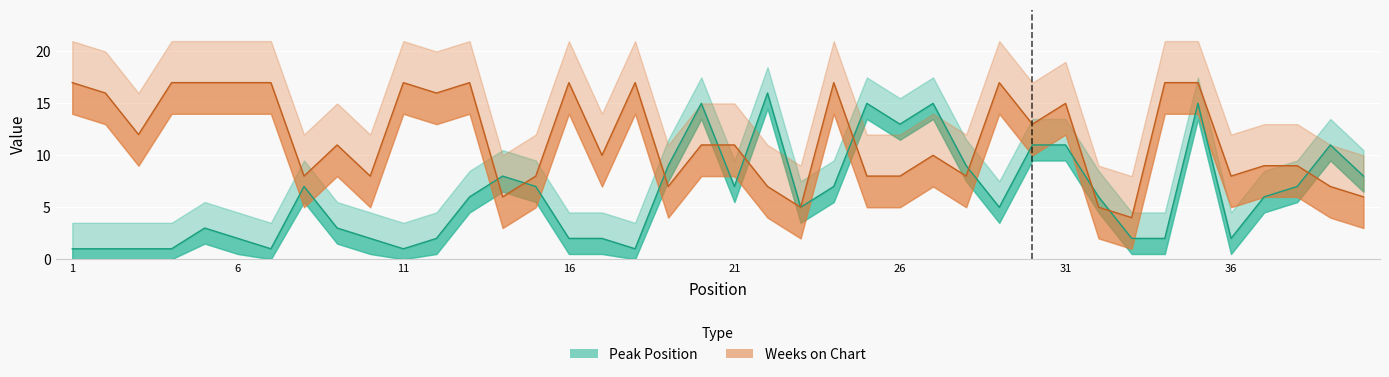

How many interior local peaks does the Weeks on Chart series have?

9